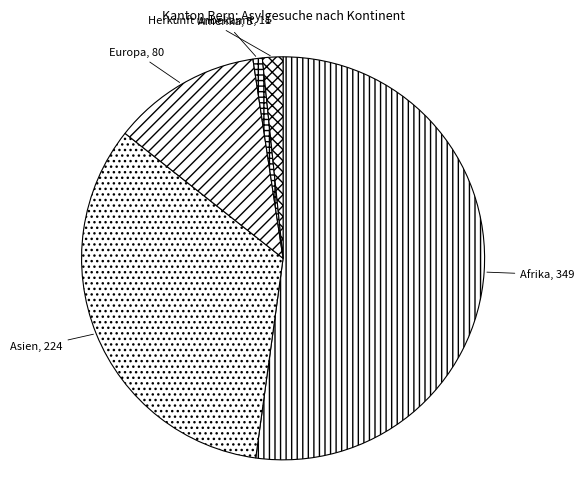

Do Afrika and Europa together represent more than half of the pie?

Yes